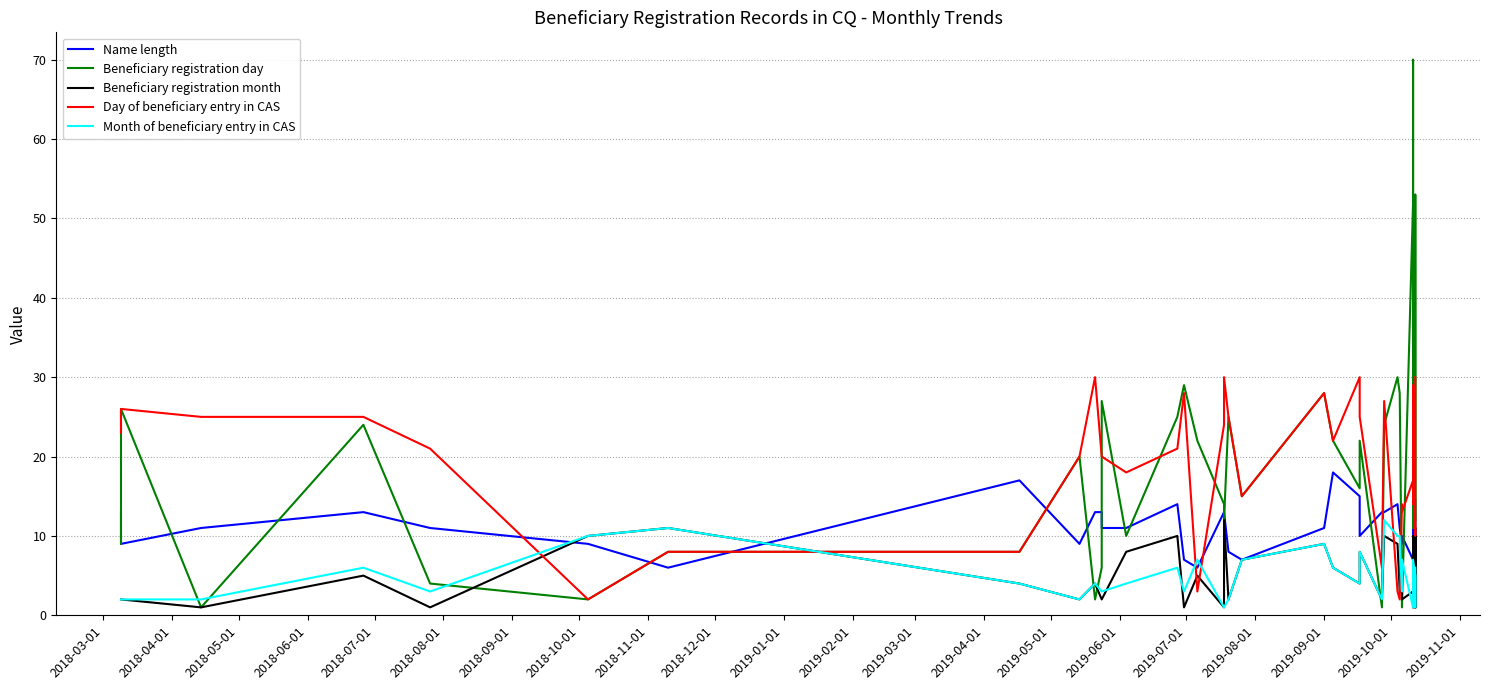

What are all the series names shown in the legend?

Name length, Beneficiary registration day, Beneficiary registration month, Day of beneficiary entry in CAS, Month of beneficiary entry in CAS